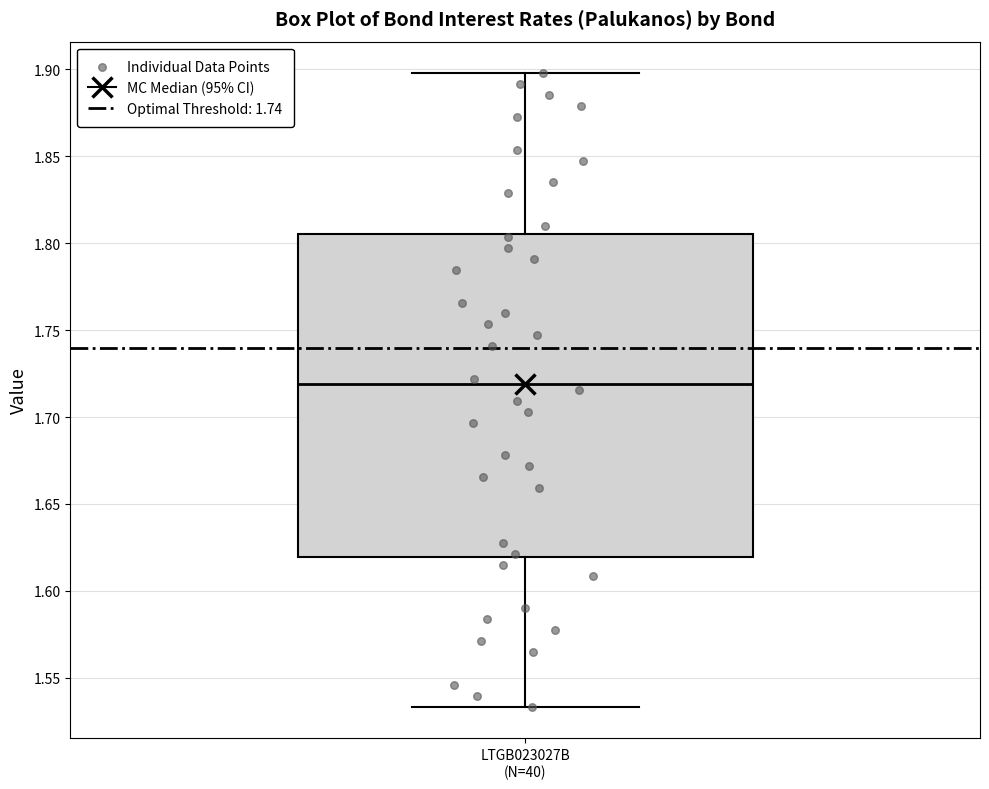

Transcribe this box plot: give where the median line is, the range the box spans, and where the two whiskers end, as read against the y-axis. The values are not printed on the chart, so give them approximately, as read against the axis.

median 1.720, box 1.620 to 1.805, whiskers 1.535 to 1.900